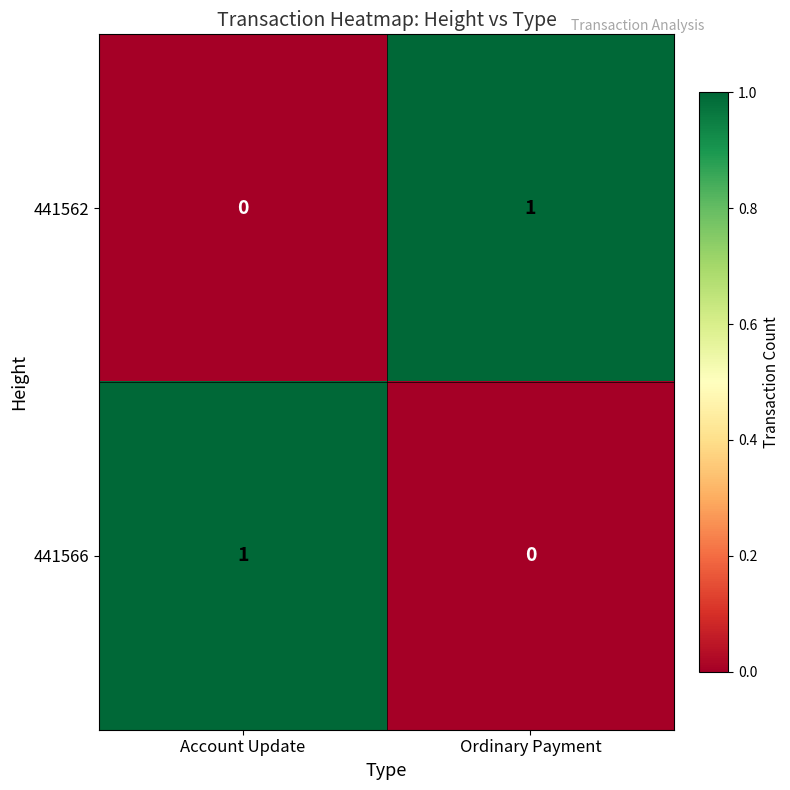

Reading left to right, extract all data points from this chart.

441562: 0	1
441566: 1	0